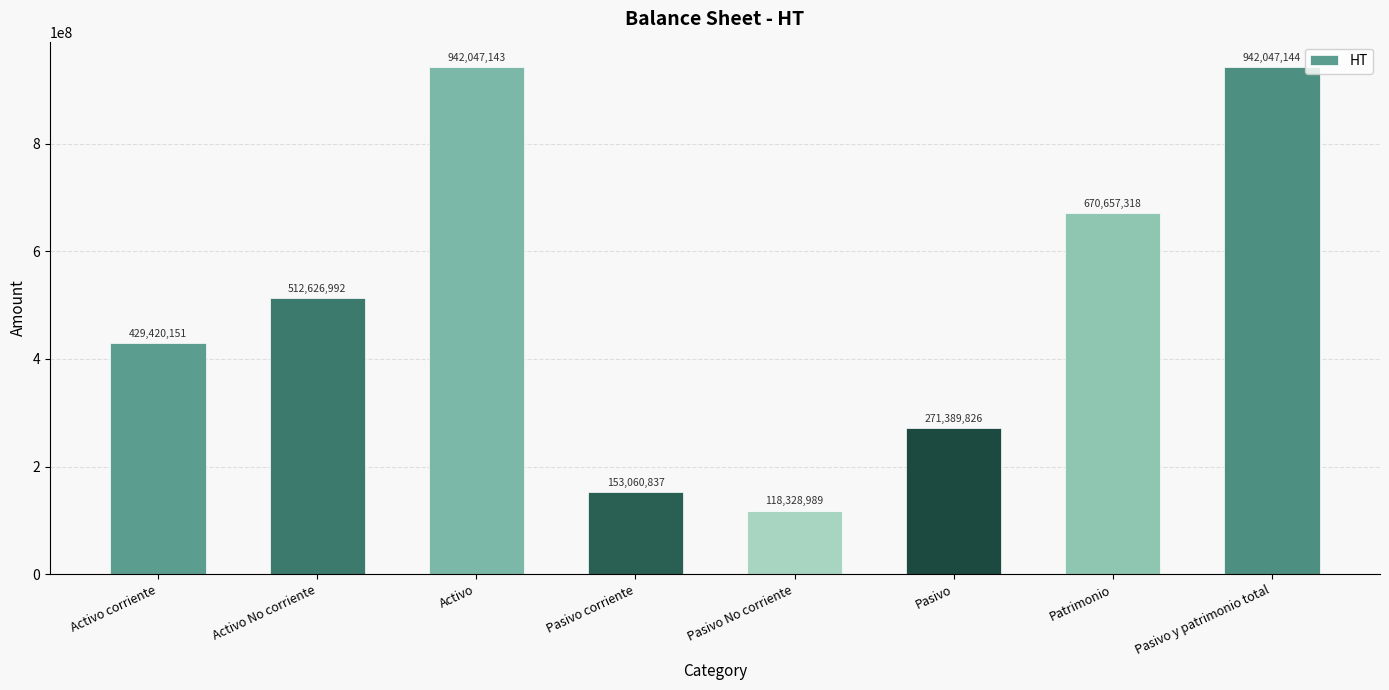

Approximately how many times larger is the value at Patrimonio compared to Activo?

0.7